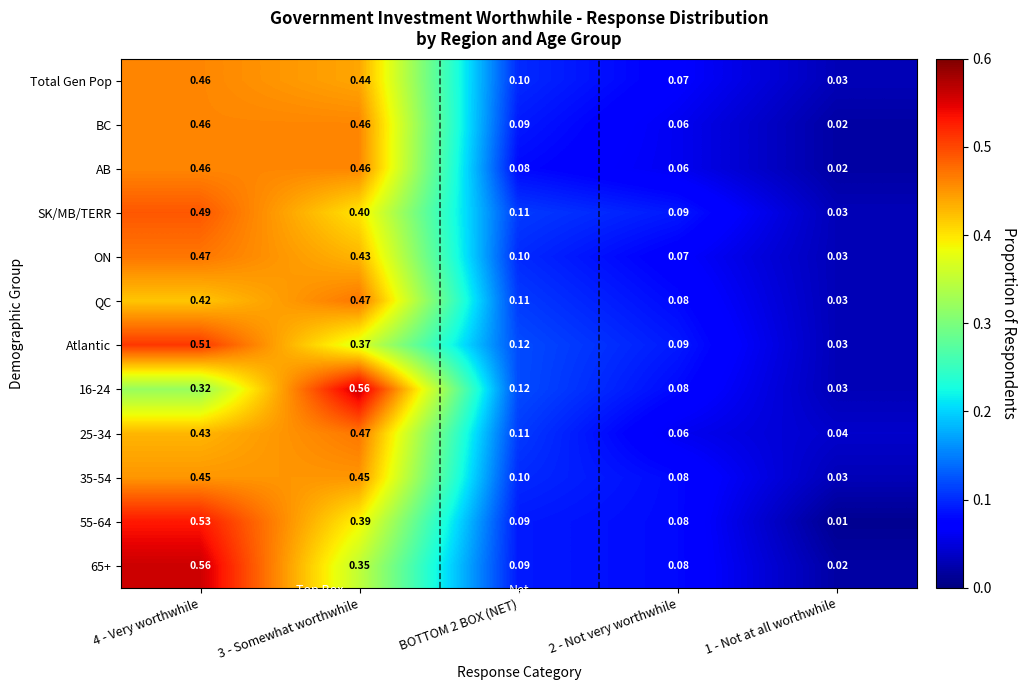

Is the value of Atlantic at 1 - Not at all worthwhile greater than the value of SK/MB/TERR at 3 - Somewhat worthwhile?

No